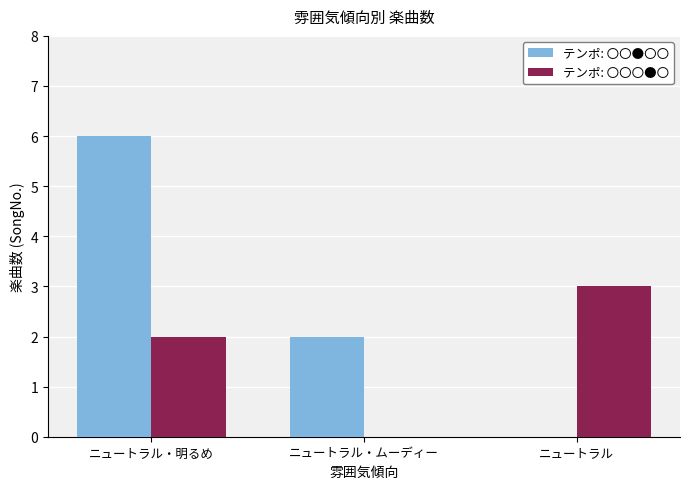

Are the bars horizontal?

No